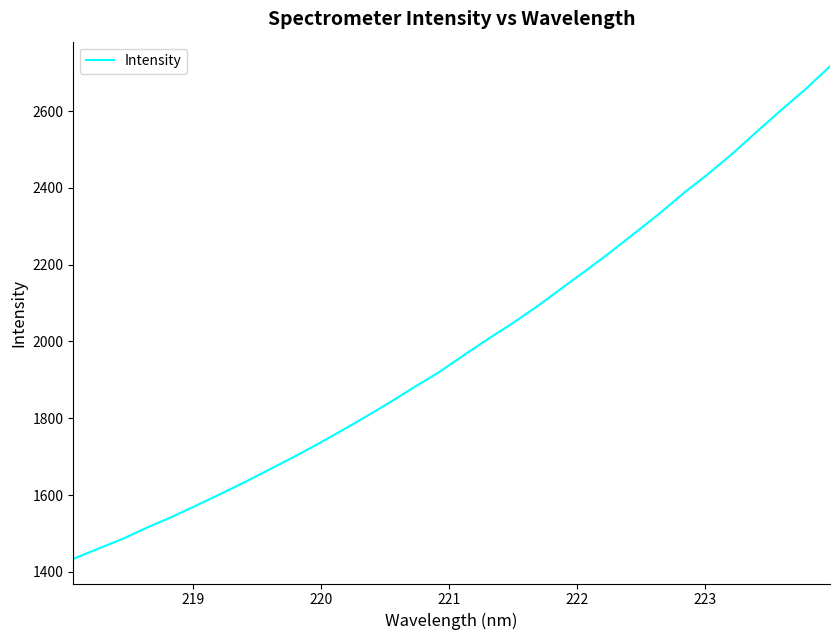

How many lines are shown in the chart?

1